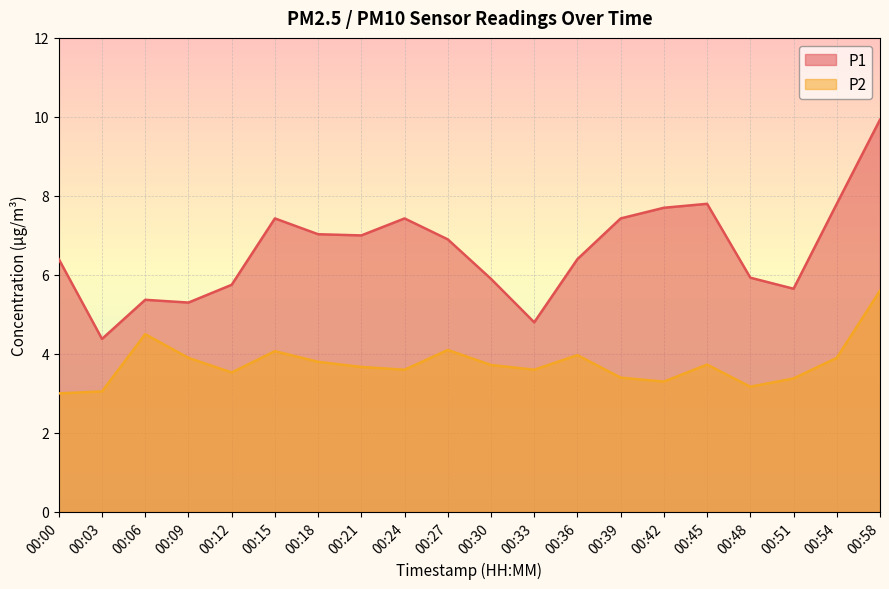

What are all the series names shown in the legend?

P1, P2